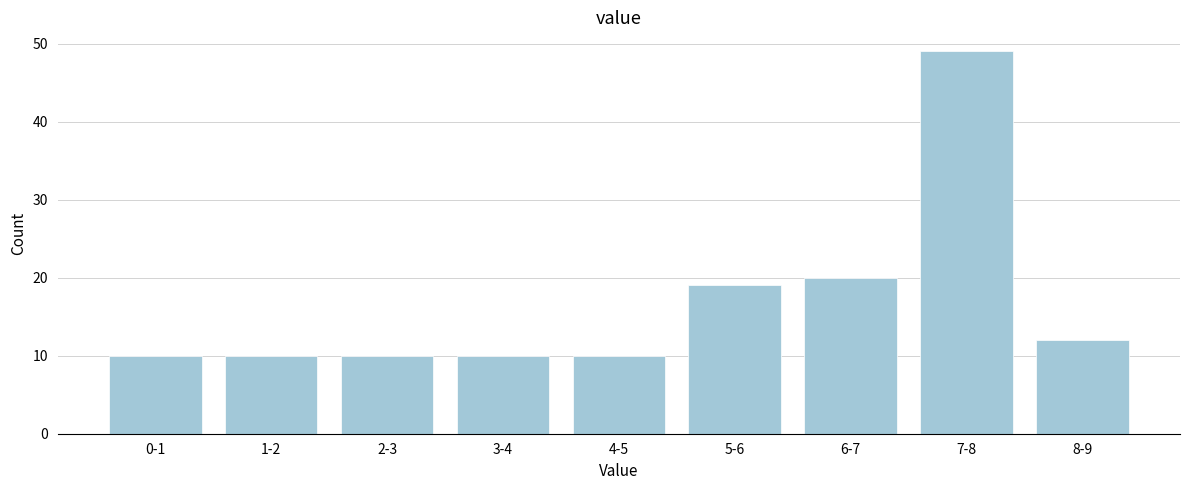

Reading right to left, extract all data points from this chart.

8-9=12	7-8=49	6-7=20	5-6=19	4-5=10	3-4=10	2-3=10	1-2=10	0-1=10